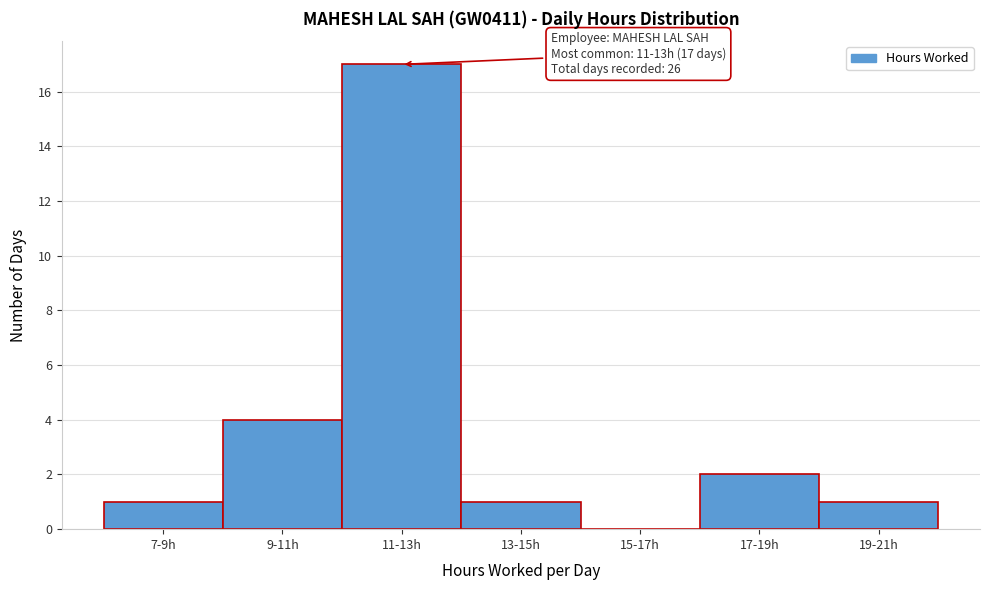

Reading right to left, transcribe all the data shown in this chart.

19-21h=1	17-19h=2	15-17h=0	13-15h=1	11-13h=17	9-11h=4	7-9h=1